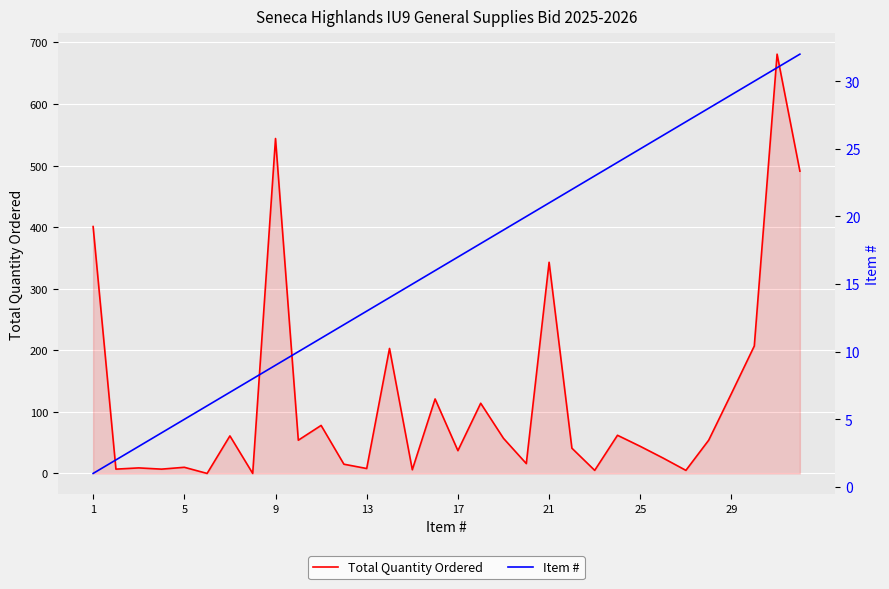

What is the maximum value for Total Quantity Ordered?

681